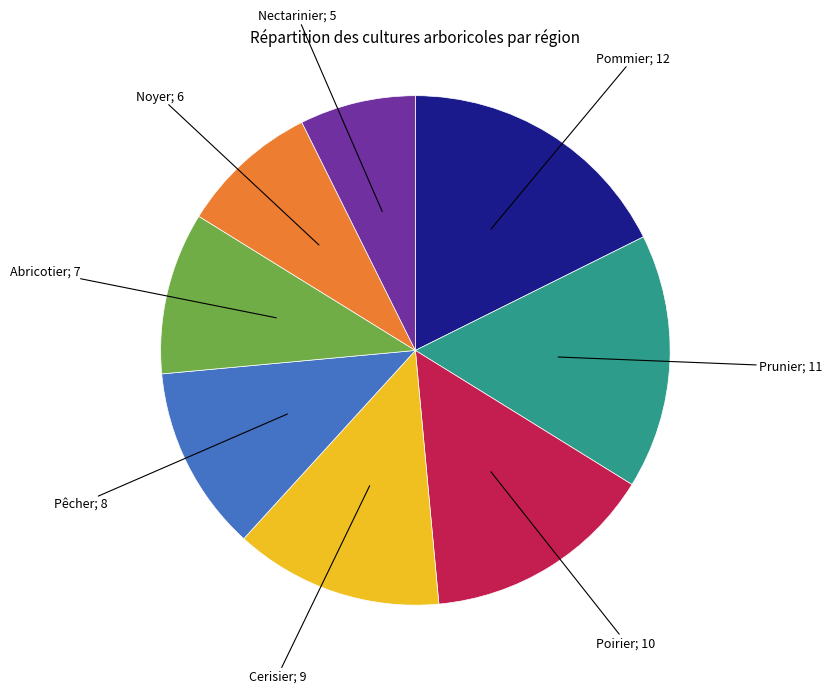

Is there a majority slice in this chart?

No